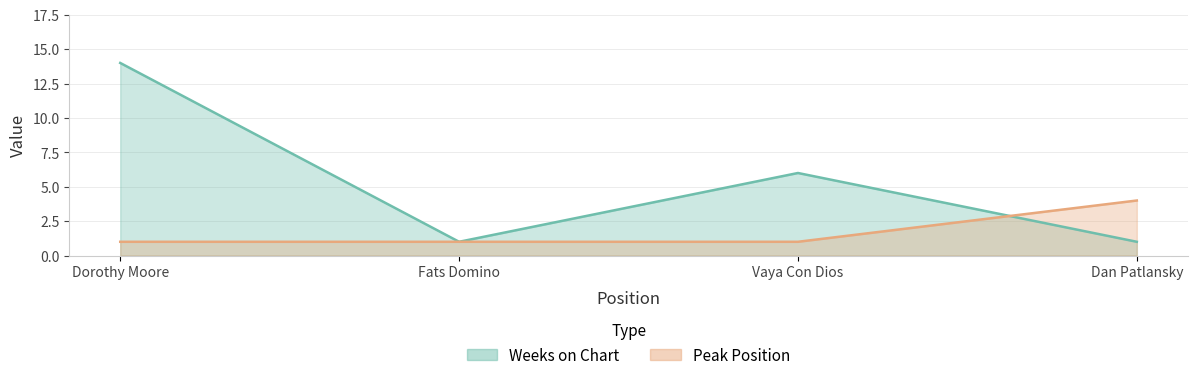

Rank the series by their average value, from highest to lowest.

Weeks on Chart, Peak Position